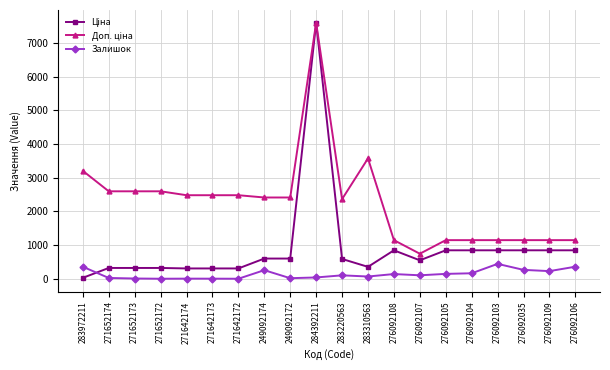

At which category is the sum across all series the highest?

284392211